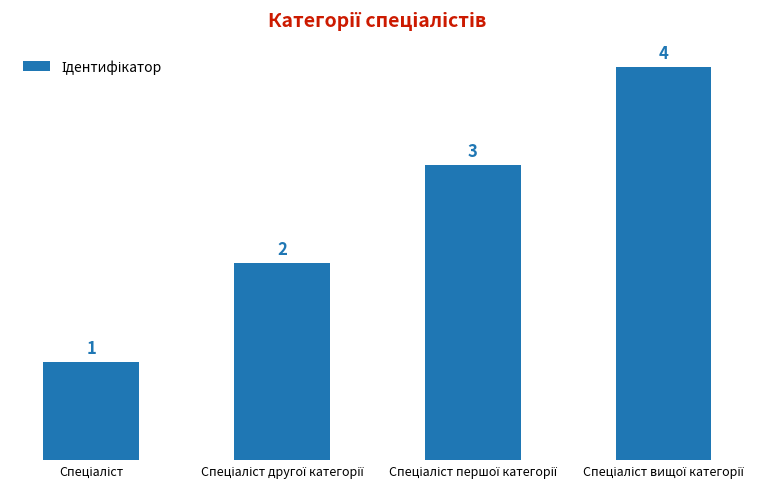

What is the maximum value shown in the chart?

4